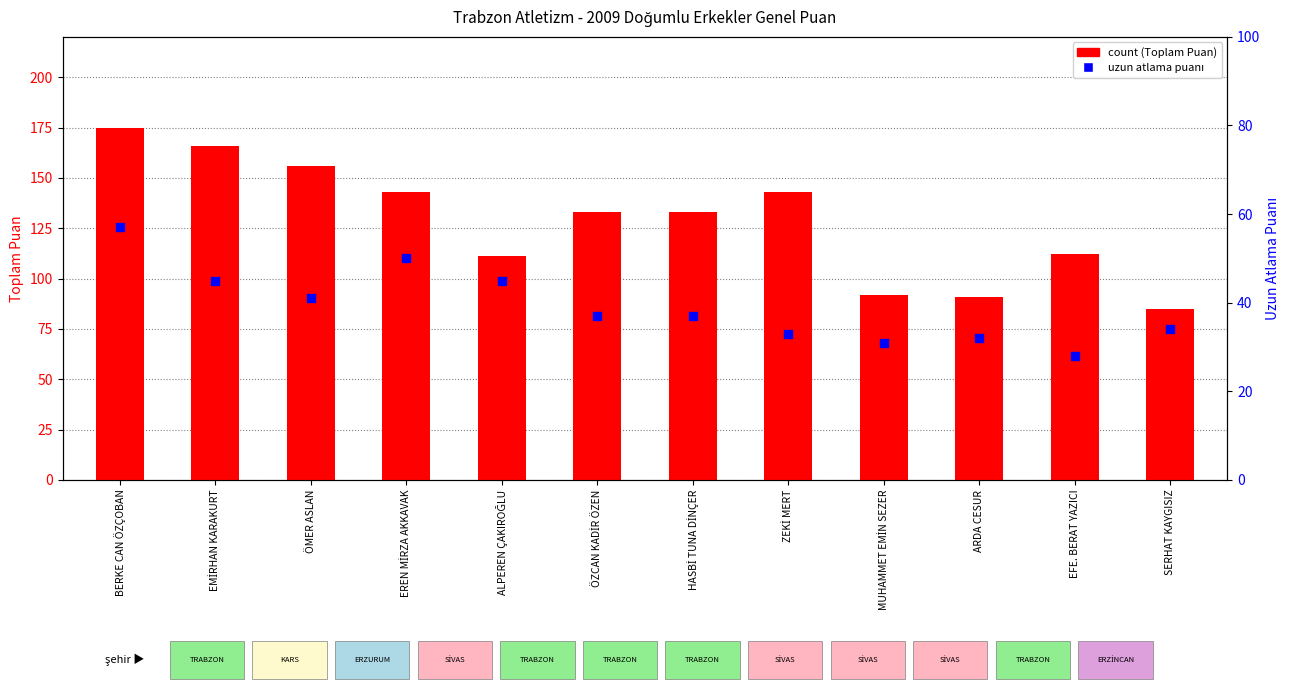

What is the total value across all series at ÖMER ASLAN?

197